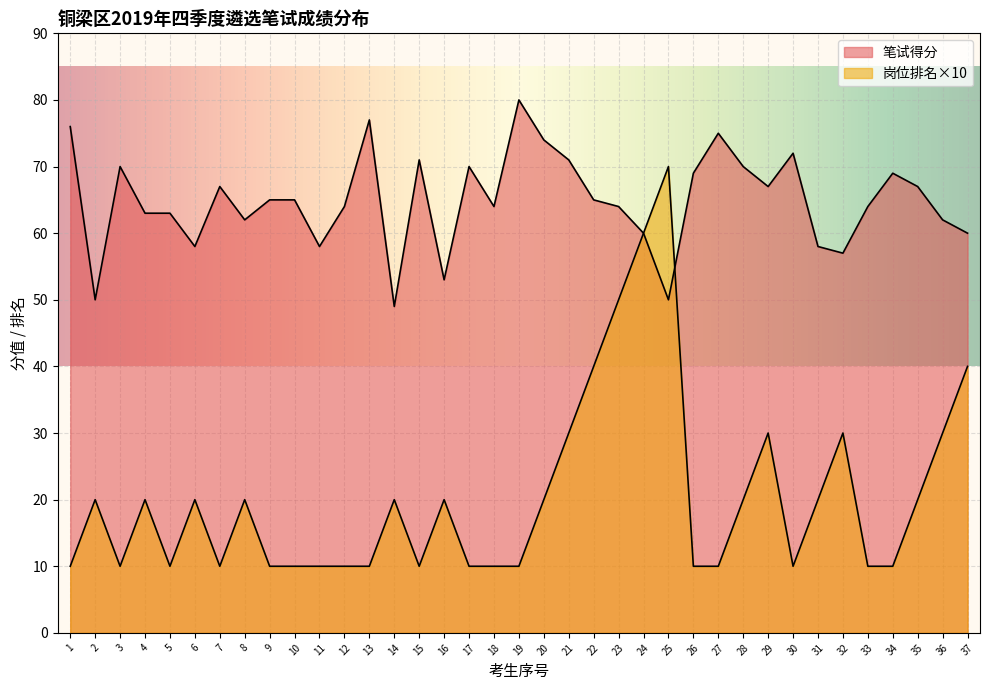

What is the value of the 岗位排名 point at the 30th from the left?

10